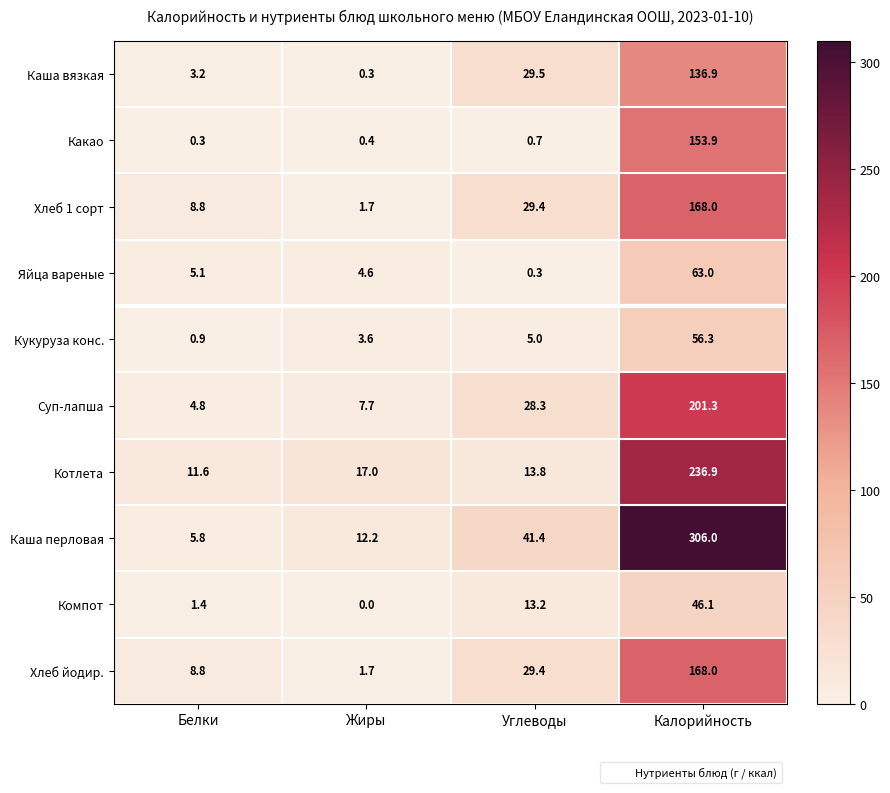

What is the sum of the Котлета values at Калорийность and Жиры?

253.9